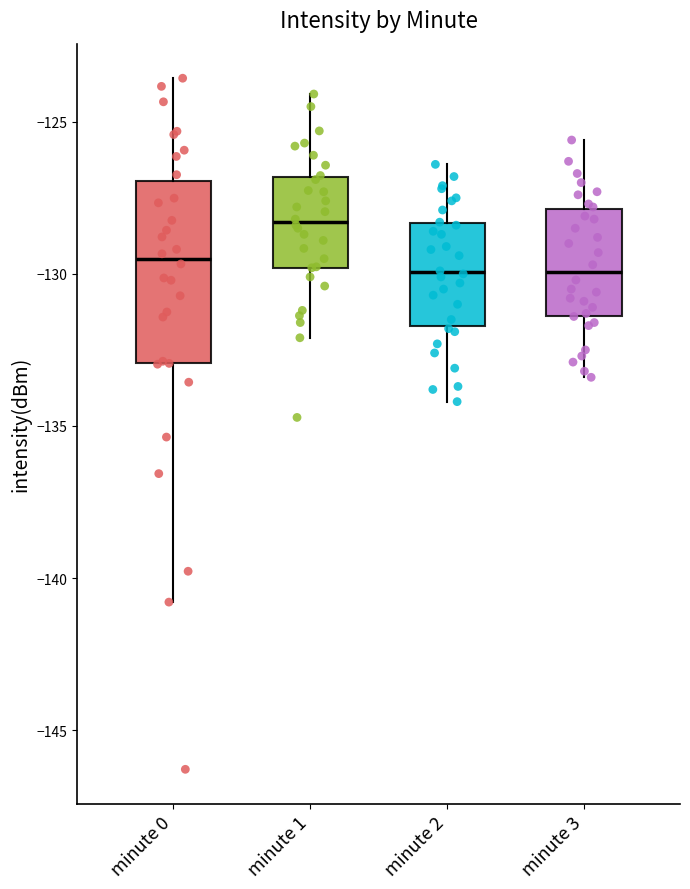

Which box is the tallest, from its lower edge to its upper edge?

minute 0